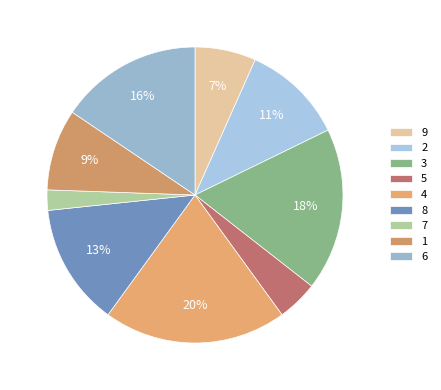

Is there a majority slice in this chart?

No